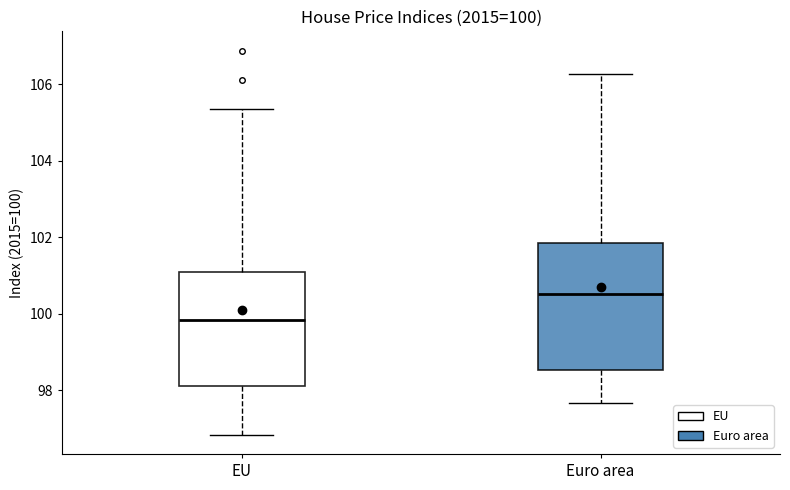

Which box's median line is the lowest?

EU